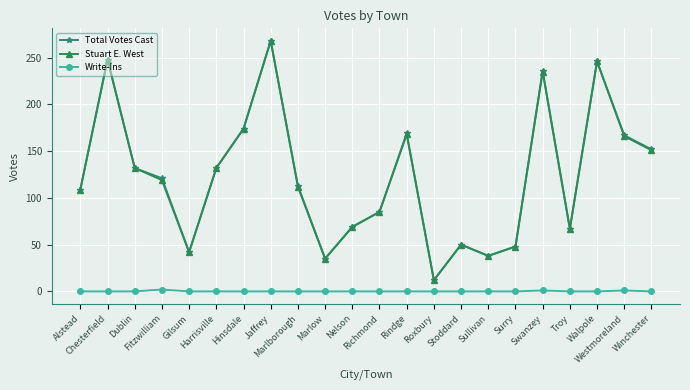

At which label does Stuart E. West reach its minimum?

Roxbury